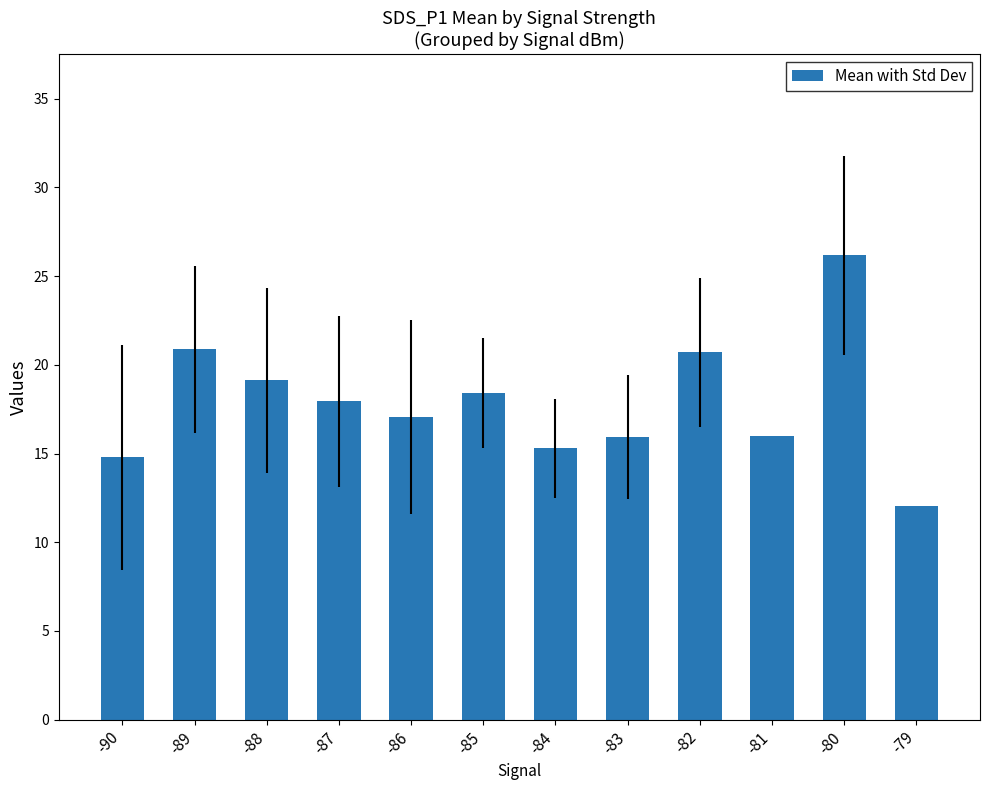

What is the ratio of the value at -87 to the value at -83?

1.1